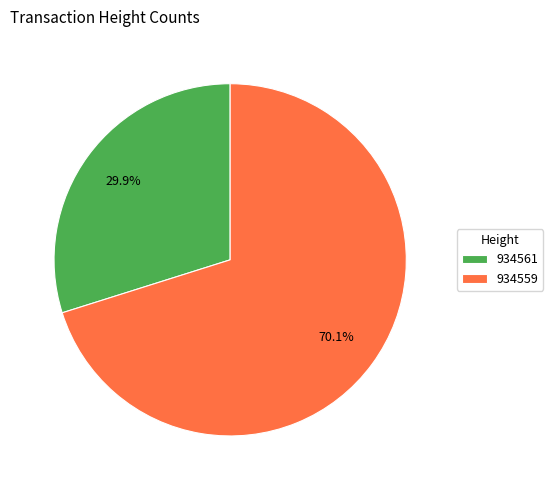

Which category accounts for the majority?

934559